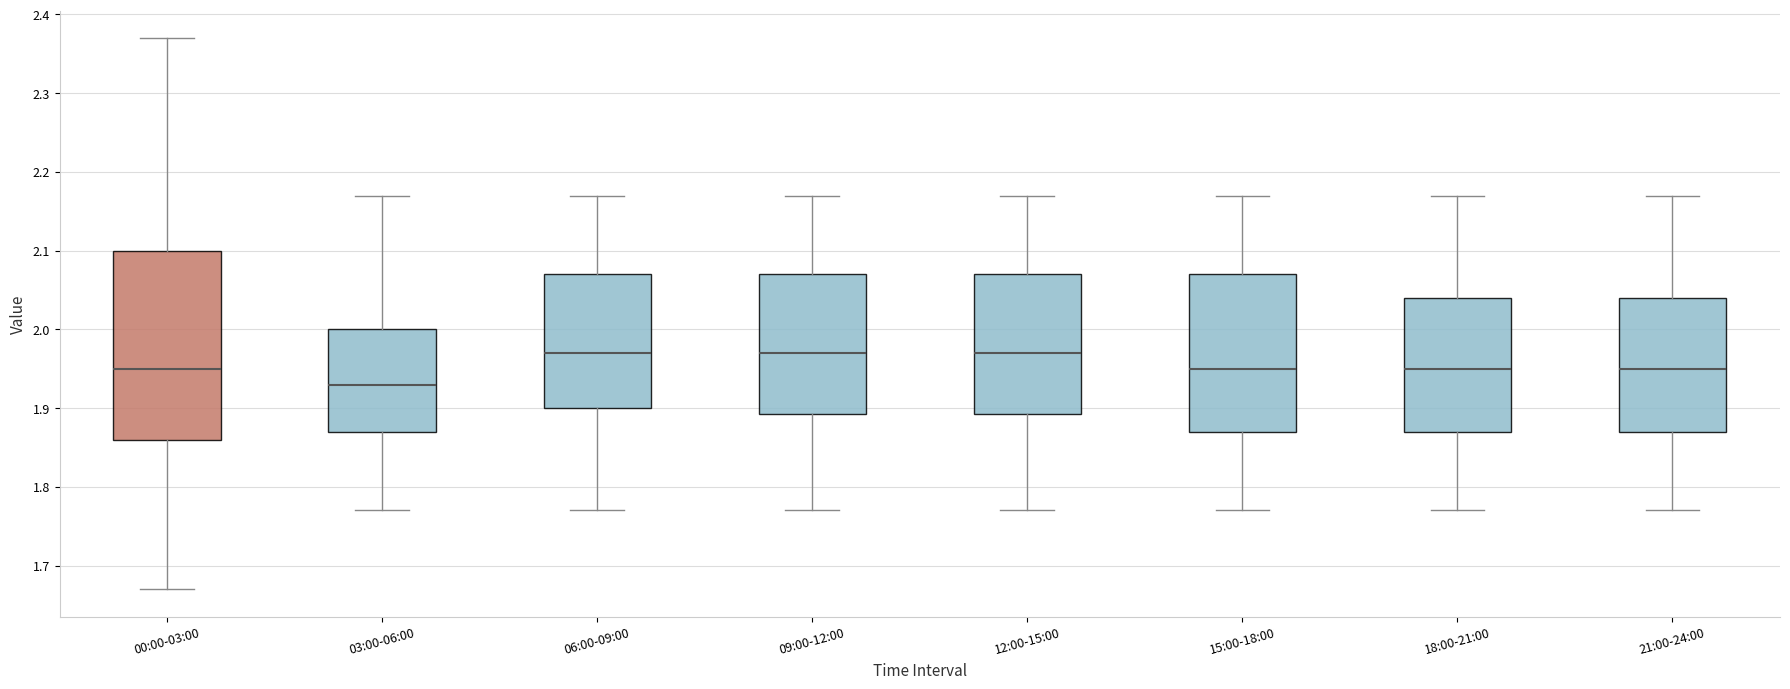

Where does the median line of the box for 03:00-06:00 sit on the y-axis? The values are not printed on the chart, so give them approximately, as read against the axis.

1.93